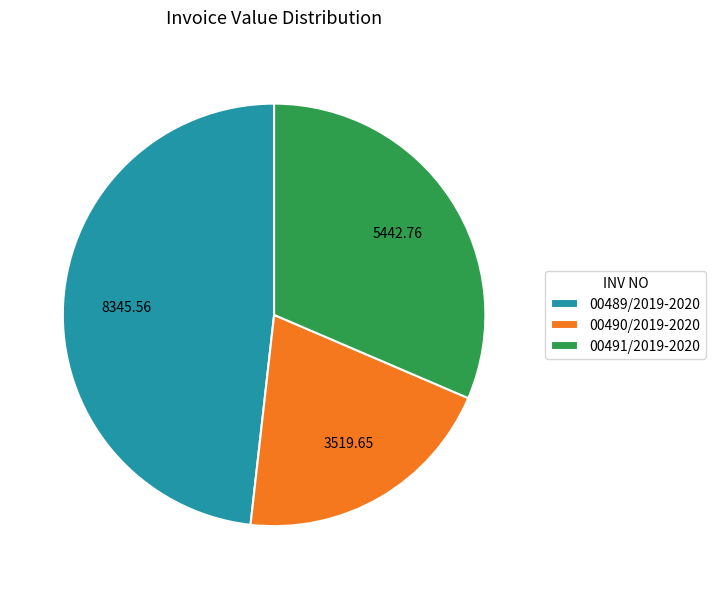

Is it true that 00489/2019-2020 is 48% of the pie?

True